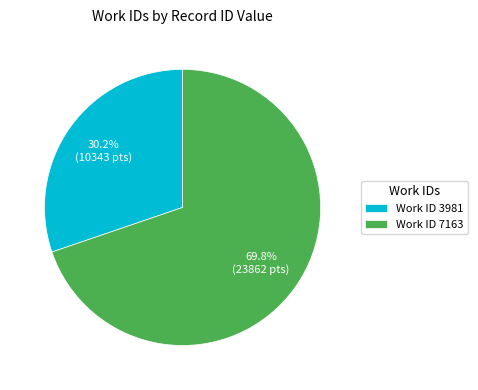

Which category has the smallest portion of the pie?

Work ID 3981